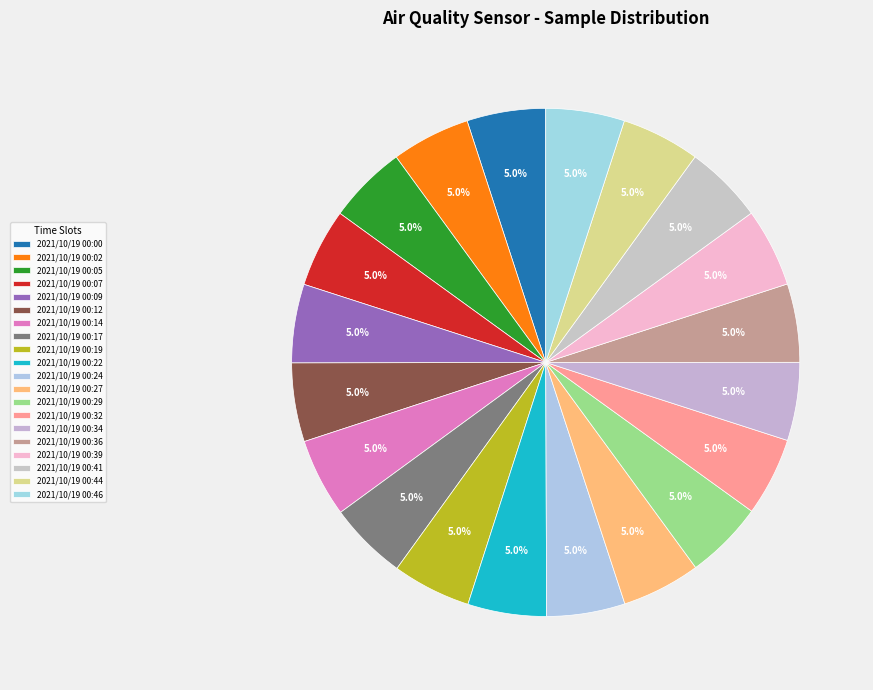

How many slices are in this pie chart?

20